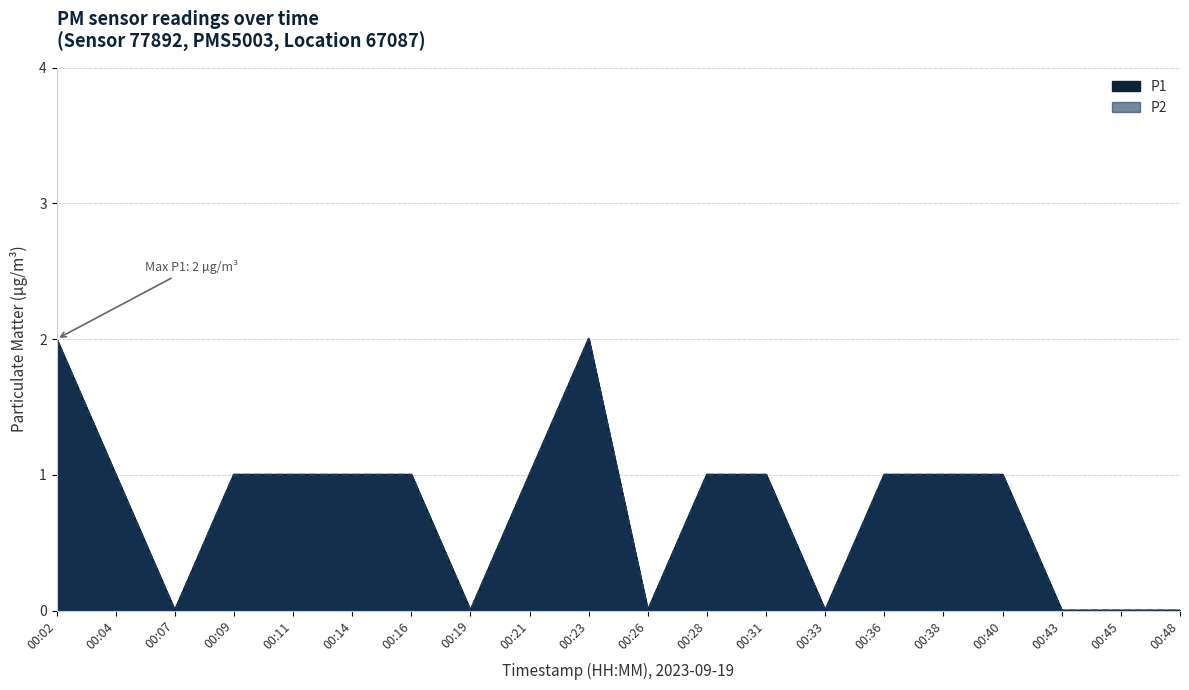

What is the maximum value shown in the chart?

2